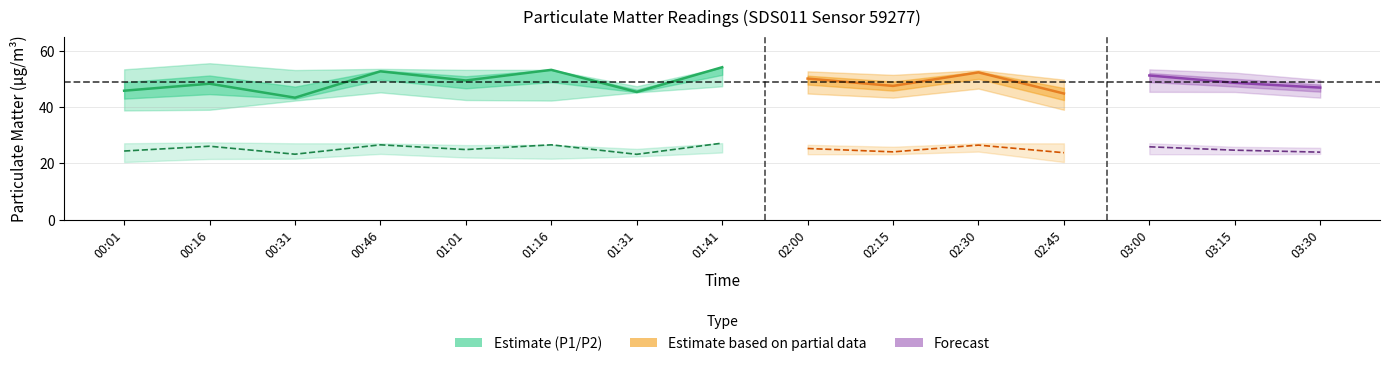

At which label does P1 (PM10) first exceed 49?

00:46